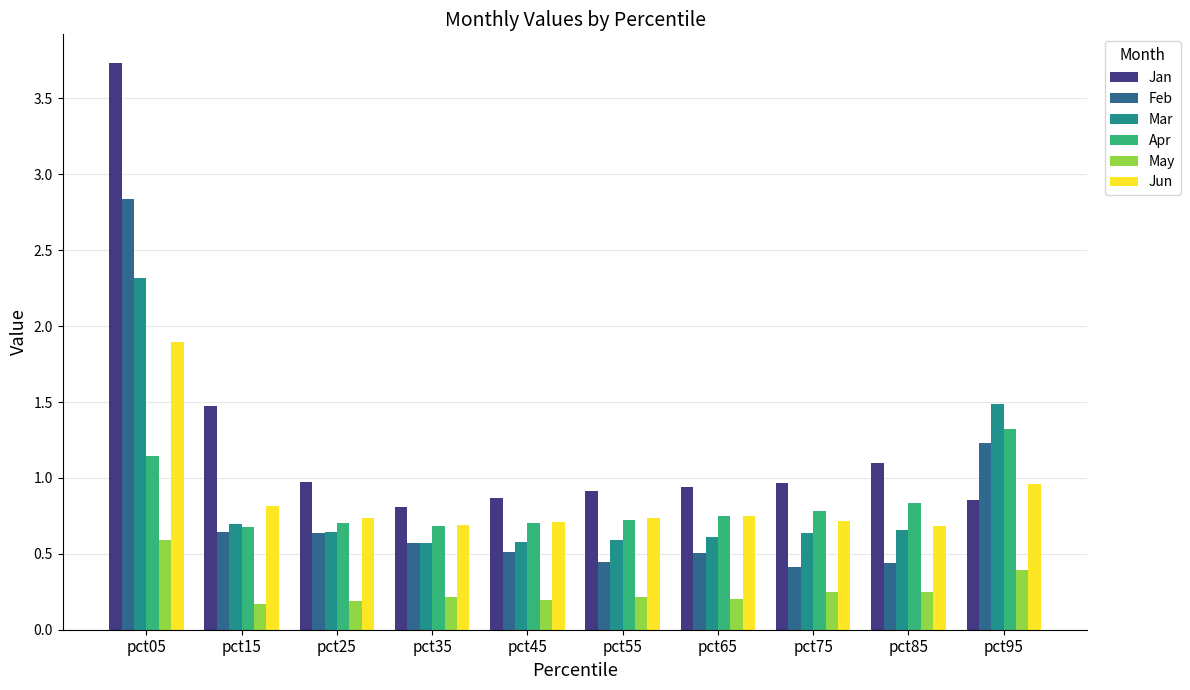

Between pct05 and pct55, which series saw the biggest shift?

Jan